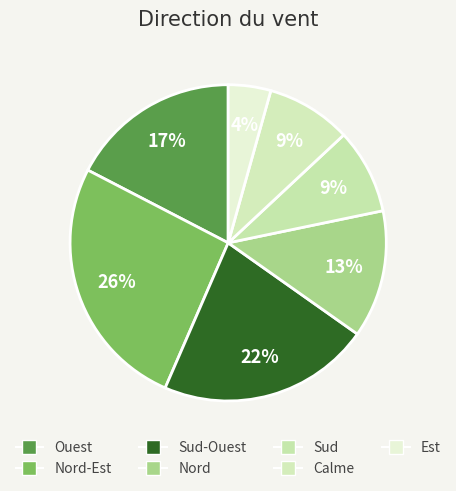

Which category has the smallest portion of the pie?

Est